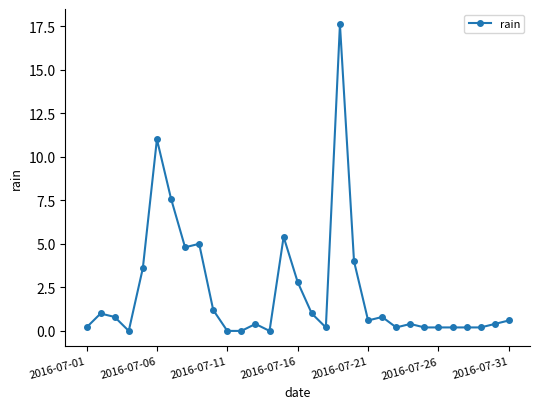

What is the average value?

2.3